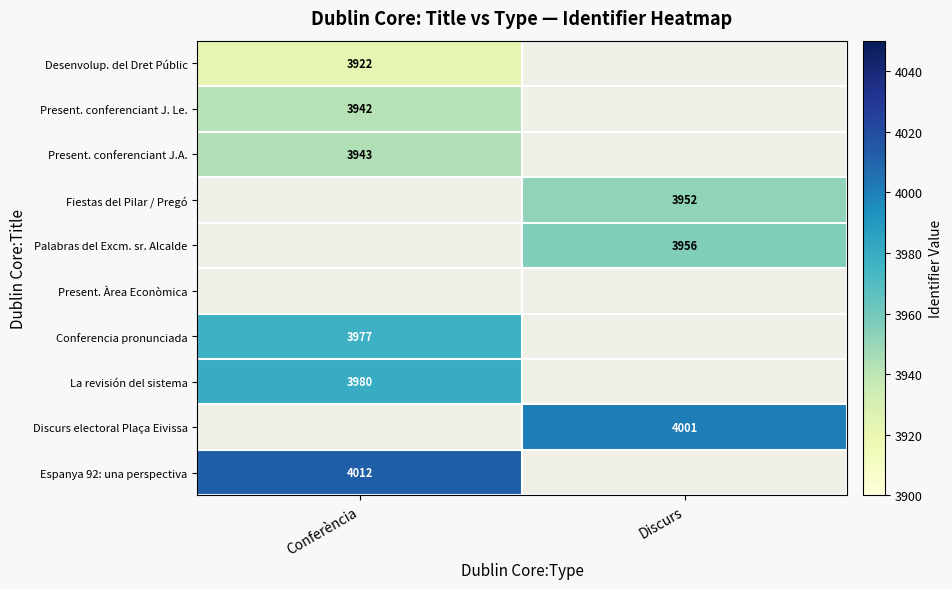

How many series are shown in this chart?

10